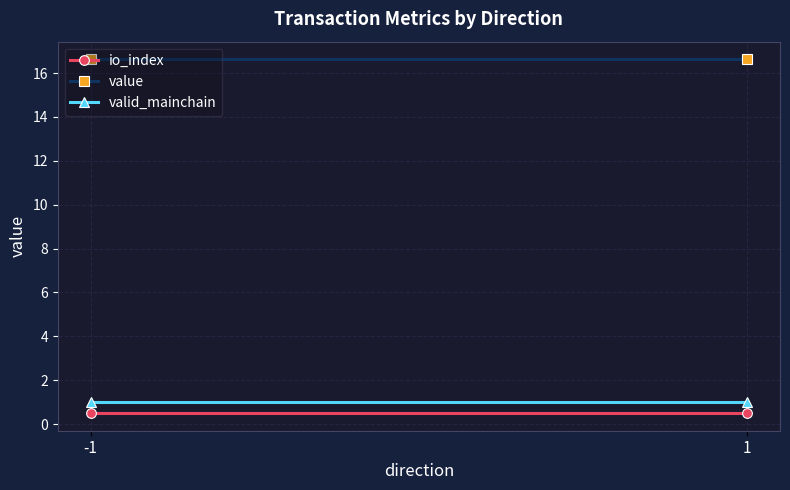

Is it true that value equals 16.6 at 1?

True